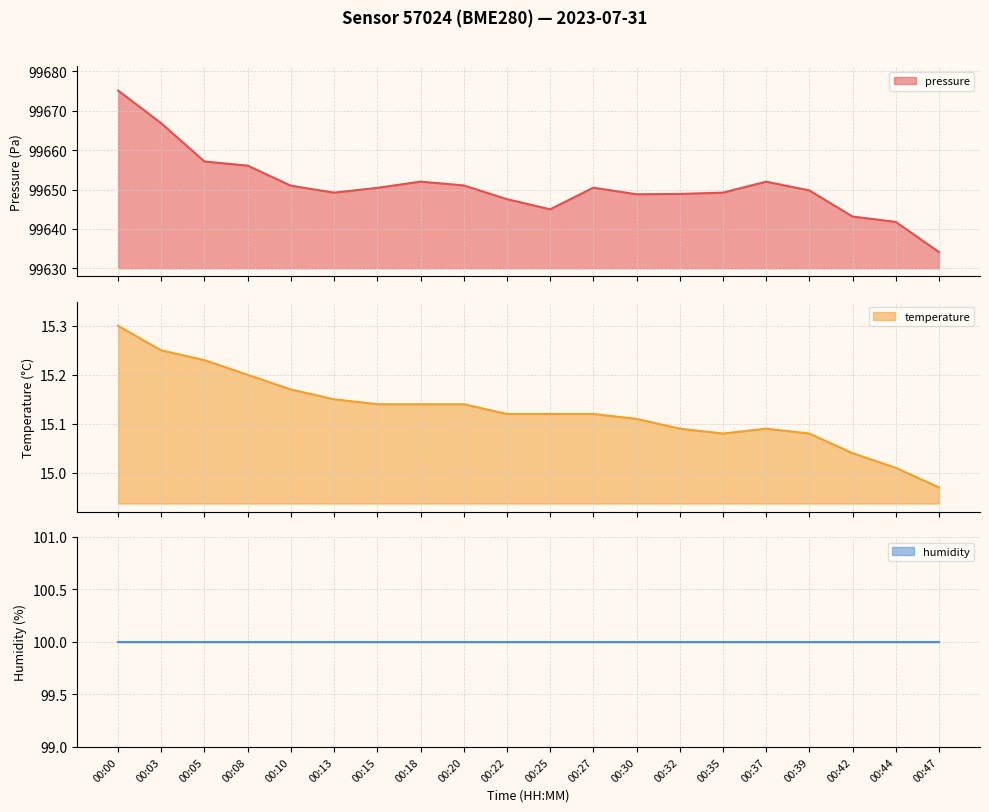

How many values in the temperature series exceed 15?

19